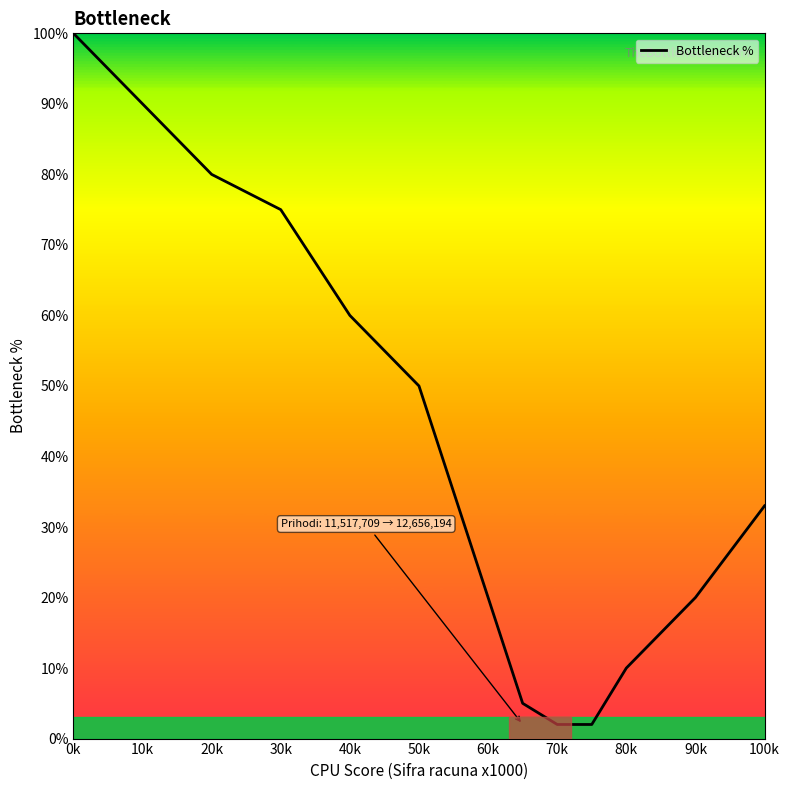

What is the greatest value displayed?

100